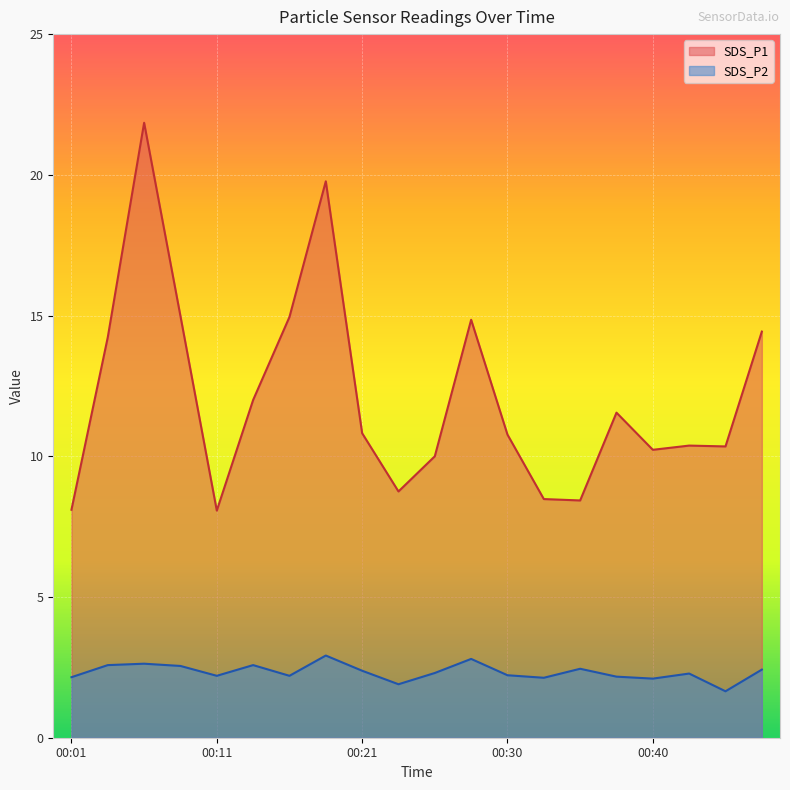

At which label does SDS_P2 first exceed 2?

00:01